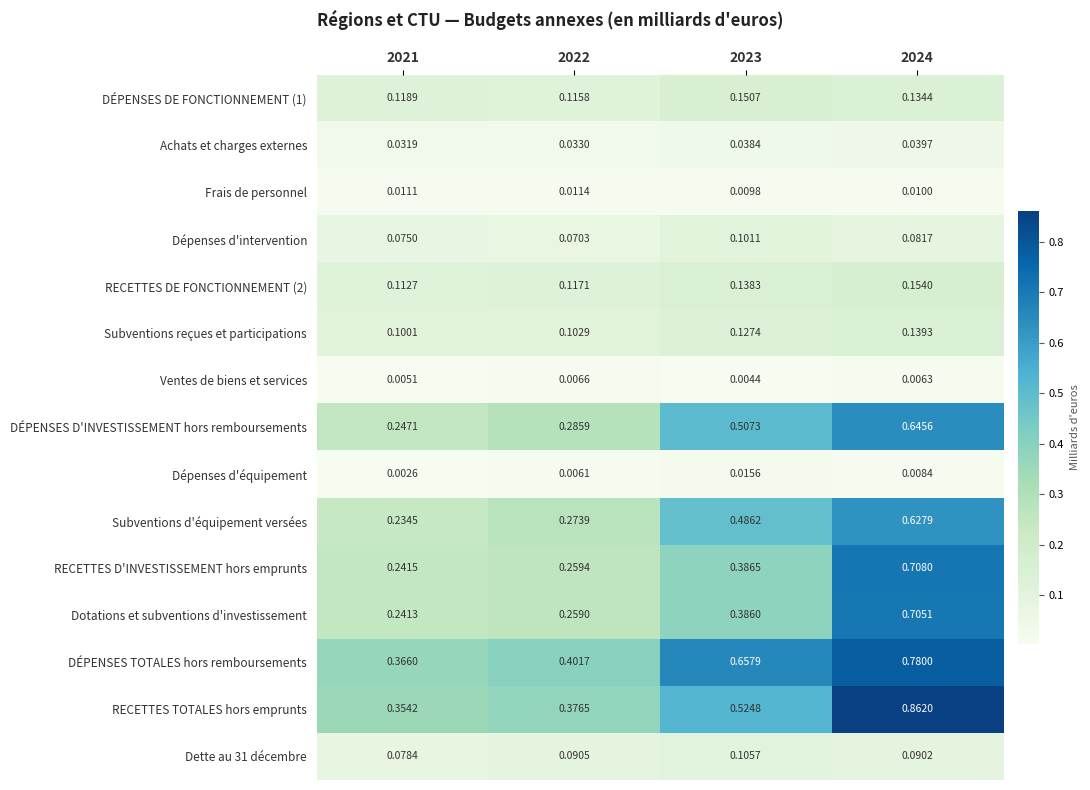

Which series has the largest total across all categories?

DÉPENSES TOTALES hors remboursements